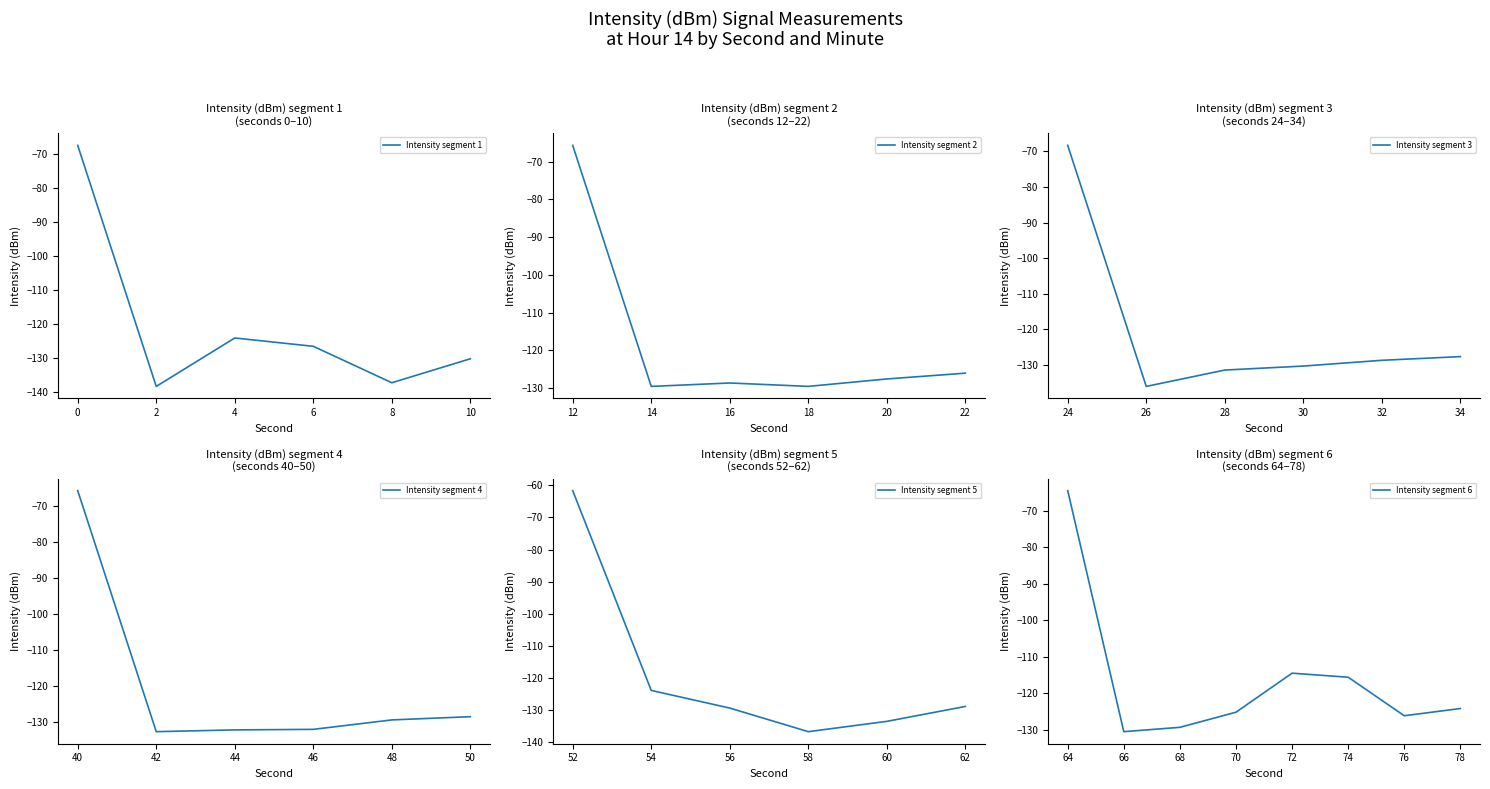

What is the value of the 29th point from the left?

-134.3